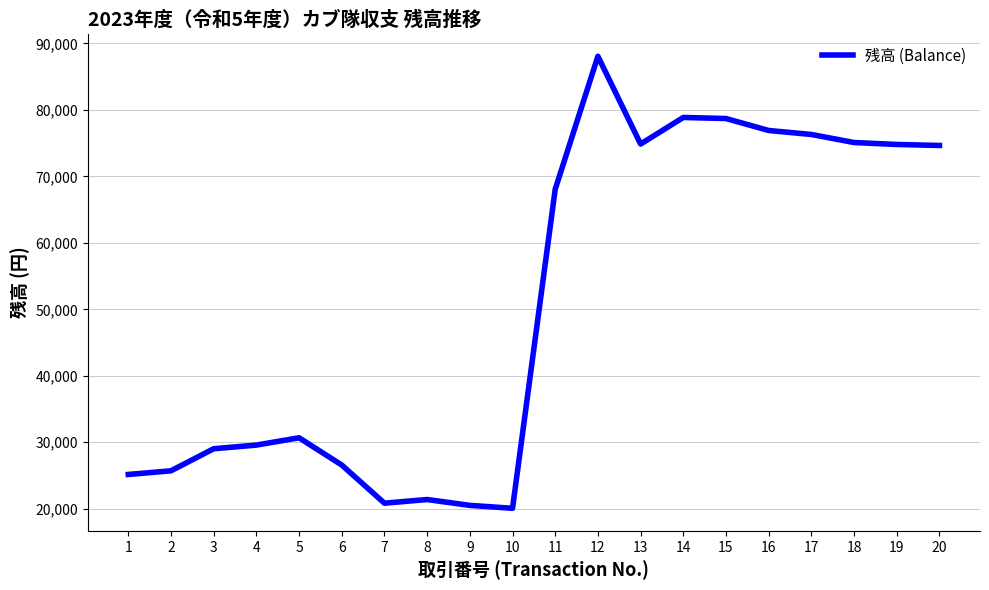

What is the difference between the values at 18 and 1?

49940